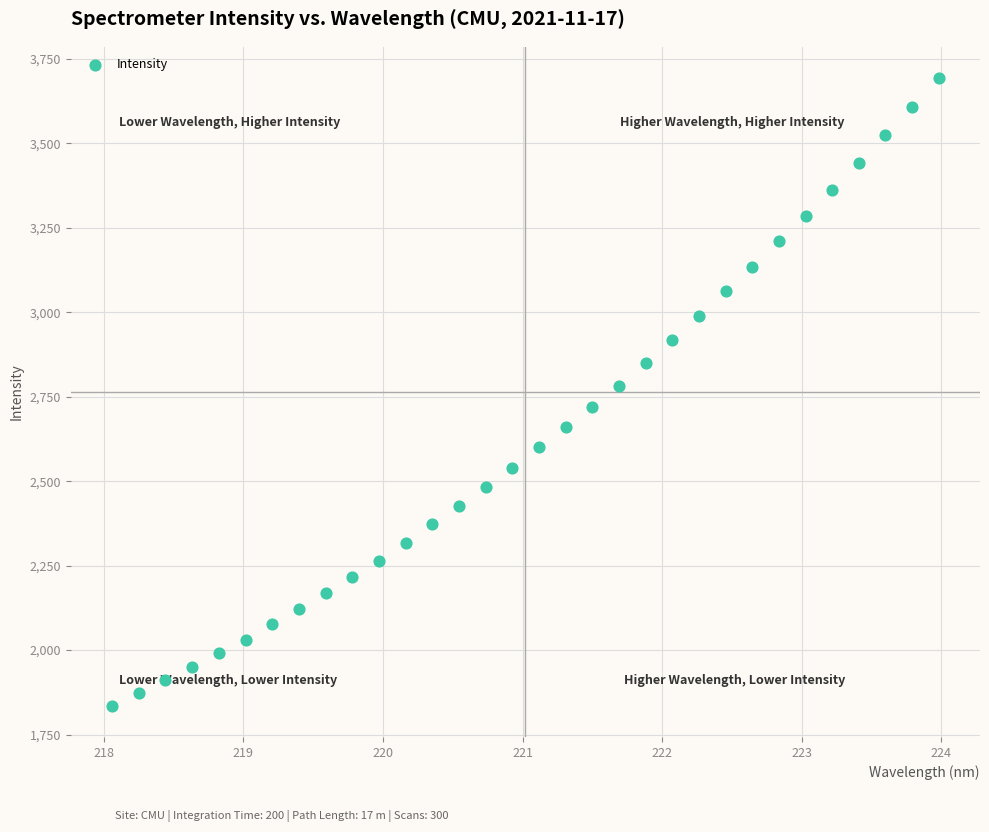

What is the range of Y values (max minus min)?

1856.5